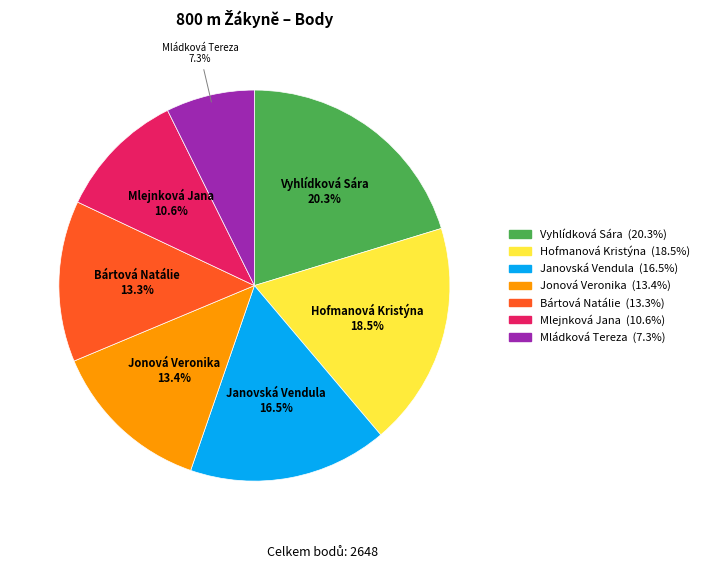

Which category has the smallest portion of the pie?

Mládková Tereza